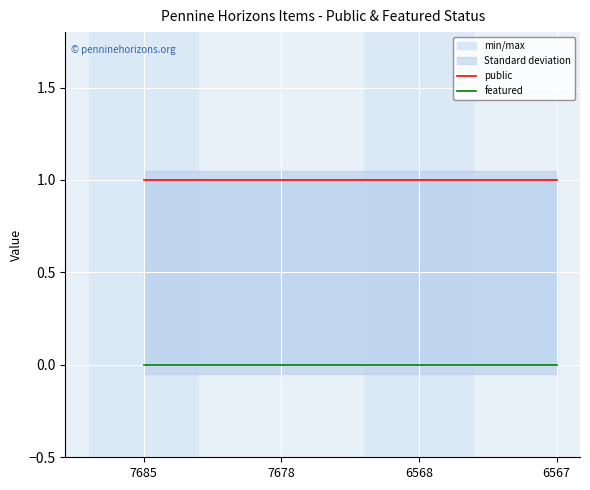

True or false: public and featured intersect in this chart.

False